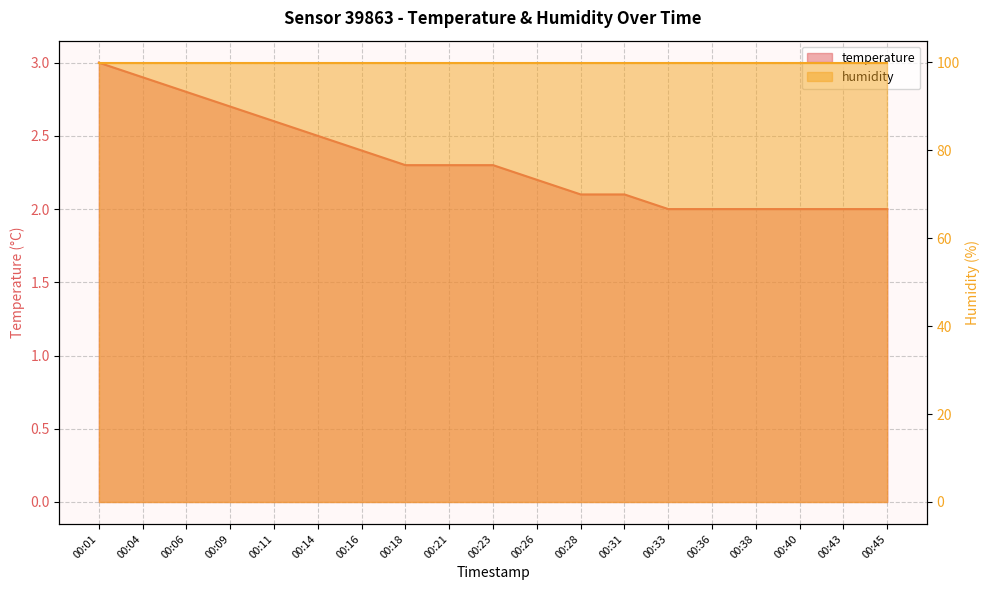

What is the change in value from 00:04 to 00:38?

-0.9